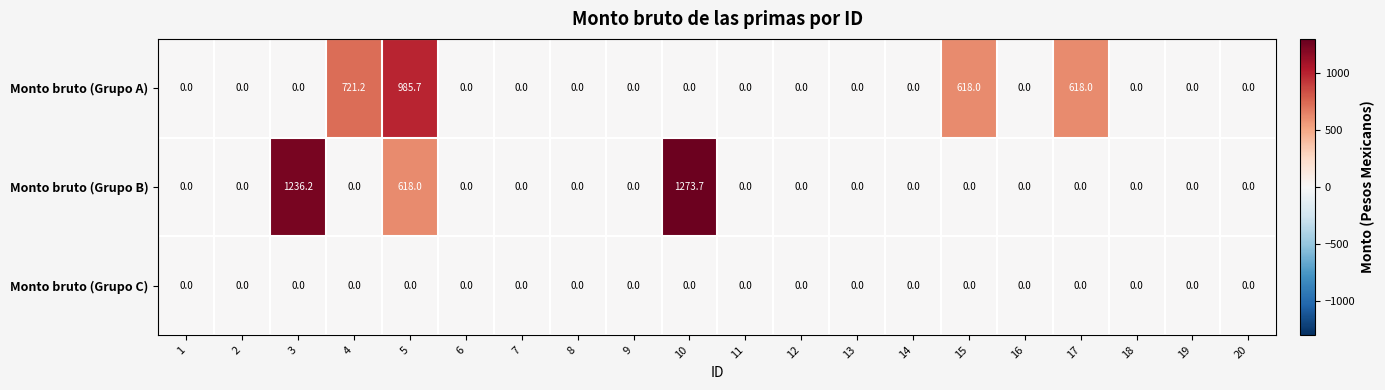

Which series has the widest spread of values?

Monto bruto (Grupo B)